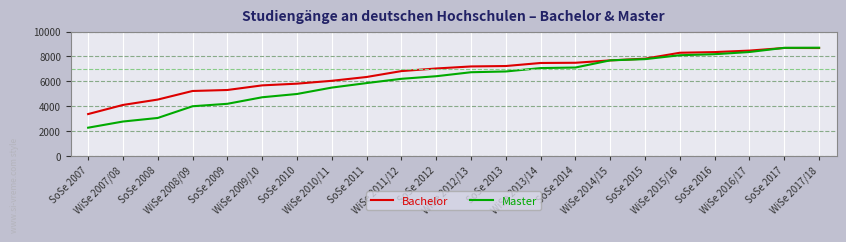

Which series has the largest range (max minus min)?

Master